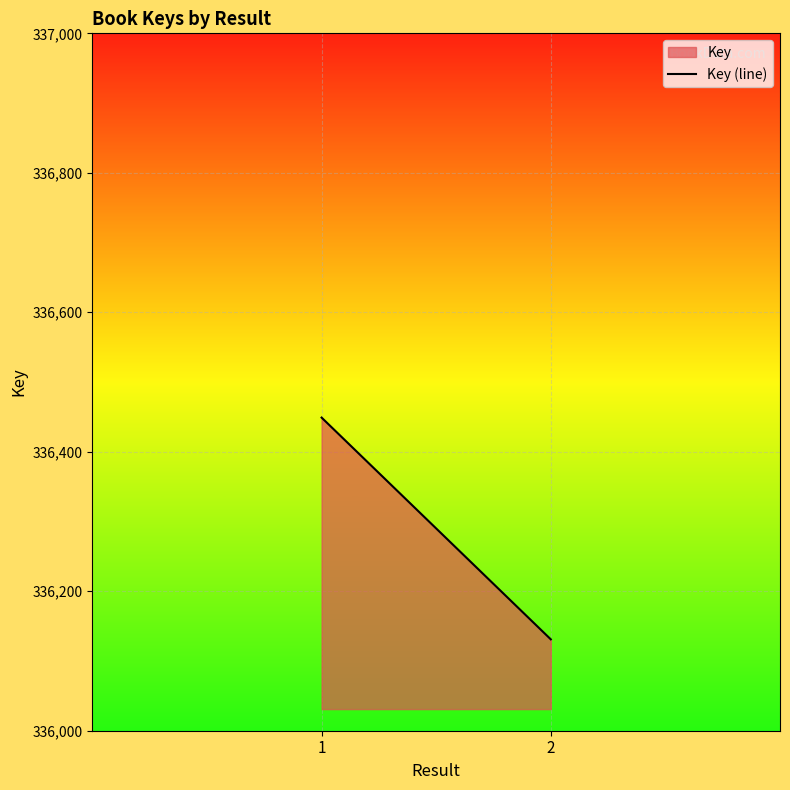

What is the value of the 1st point from the left?

336449